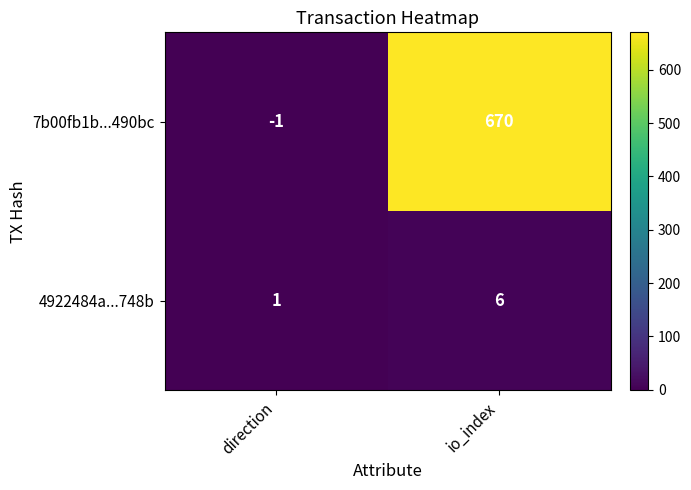

How many values in the 7b00fb1b...490bc series are below 670?

1